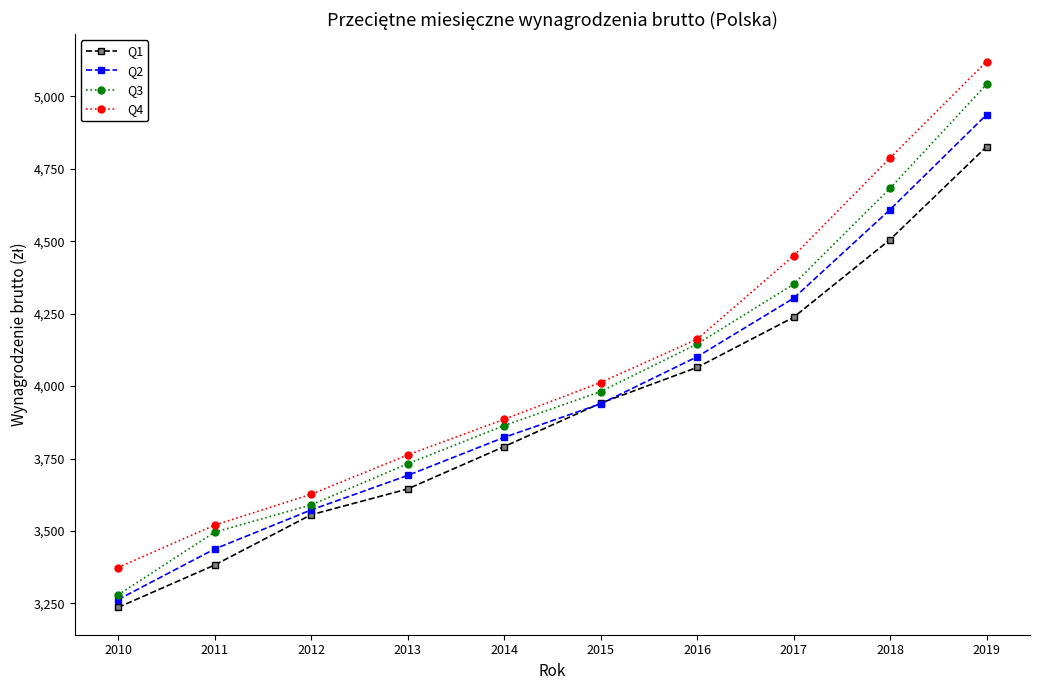

Rank the categories by Q2 value from highest to lowest.

2019, 2018, 2017, 2016, 2015, 2014, 2013, 2012, 2011, 2010